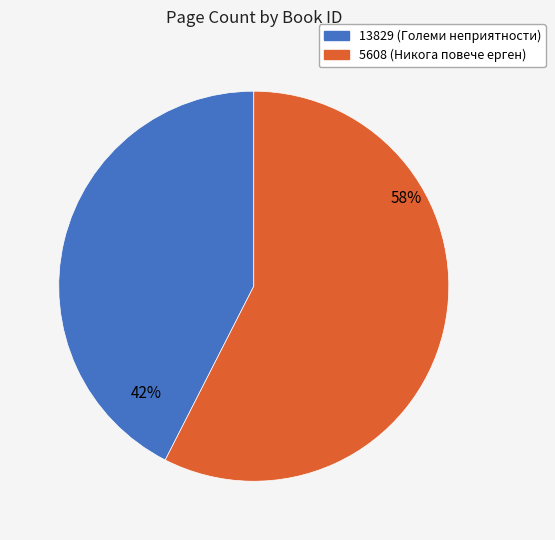

Which has a higher value, 5608 or 13829?

5608